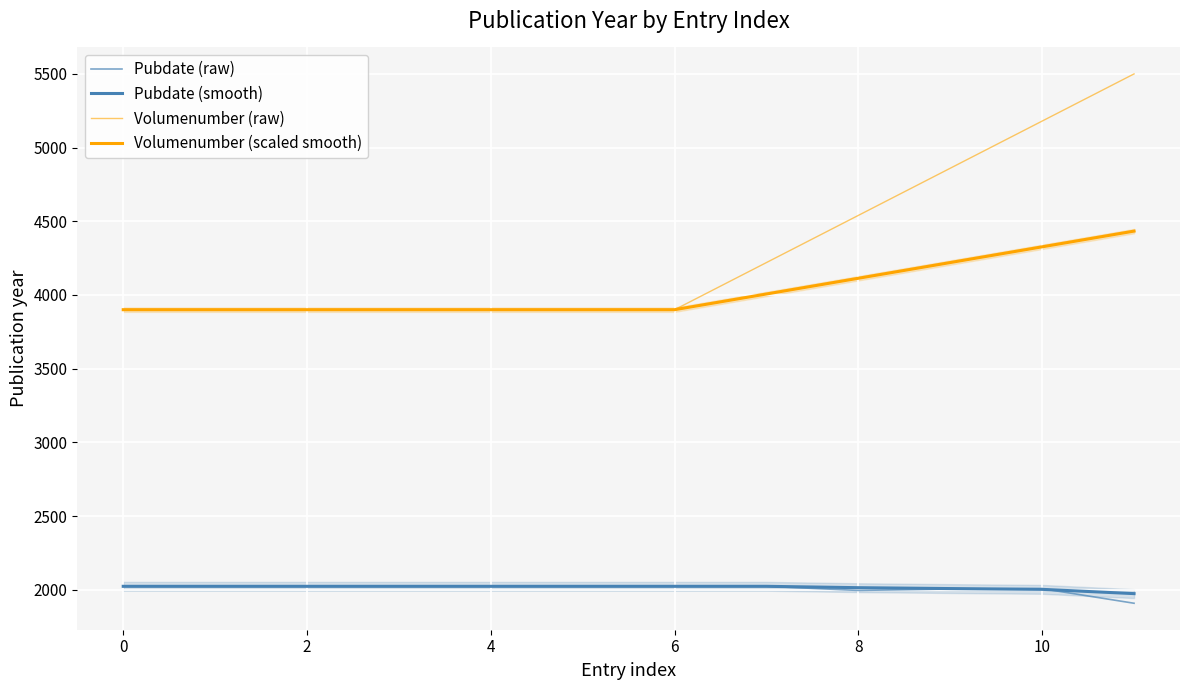

What is the value of the 7th point from the left?

2023